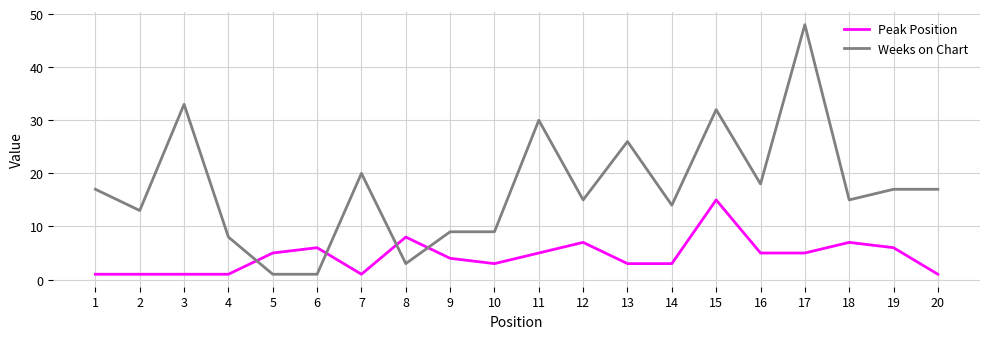

Where is Weeks on Chart nearest to the value 24?

13